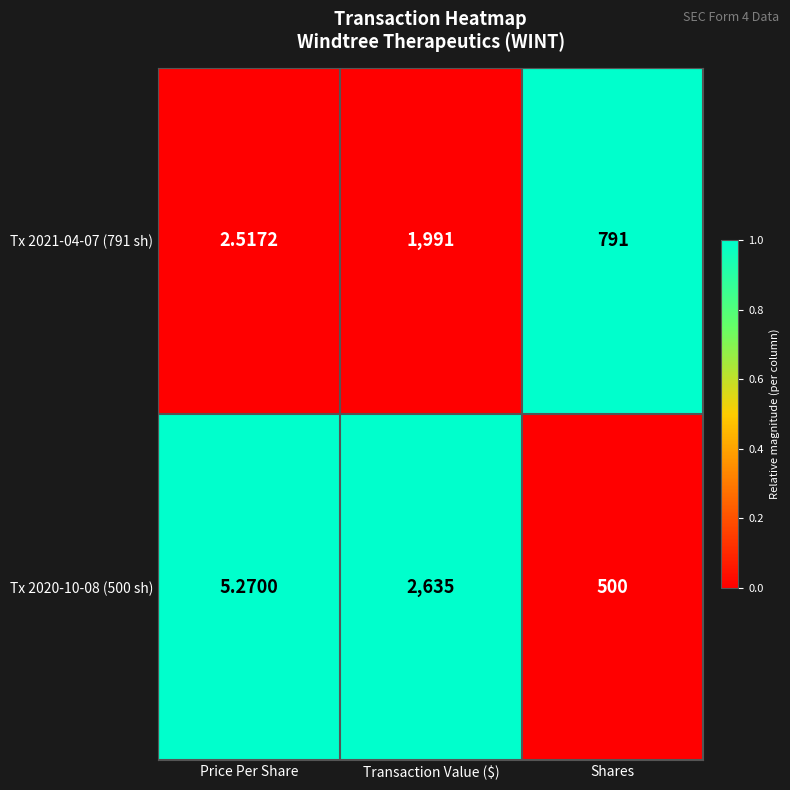

Where does the Tx 2021-04-07 (791 sh) series first go above 791?

Transaction Value ($)